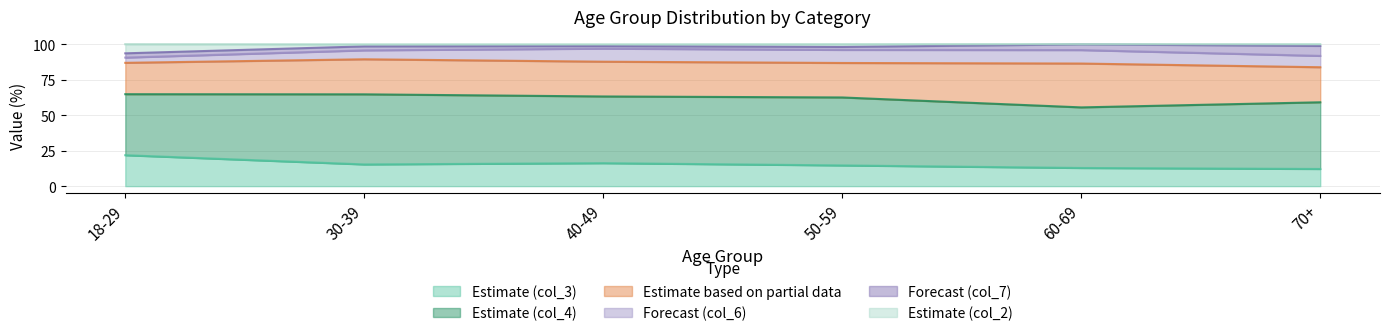

What are all the series names shown in the legend?

Estimate (col_3), Estimate (col_4), Estimate based on partial data, Forecast (col_6), Forecast (col_7), Estimate (col_2)